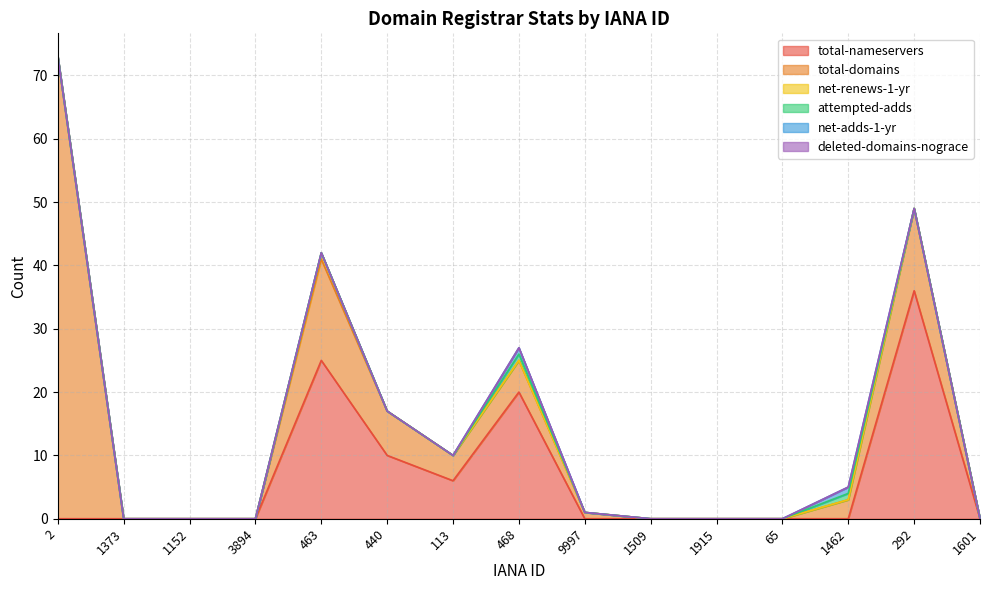

What are all the series names shown in the legend?

total-nameservers, total-domains, net-renews-1-yr, attempted-adds, net-adds-1-yr, deleted-domains-nograce